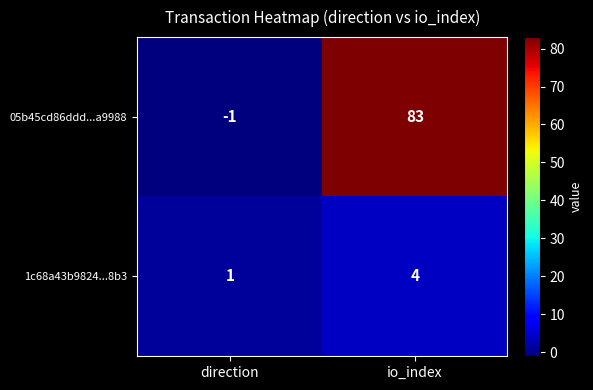

Which series changed the most between direction and io_index?

05b45cd86ddd...a9988